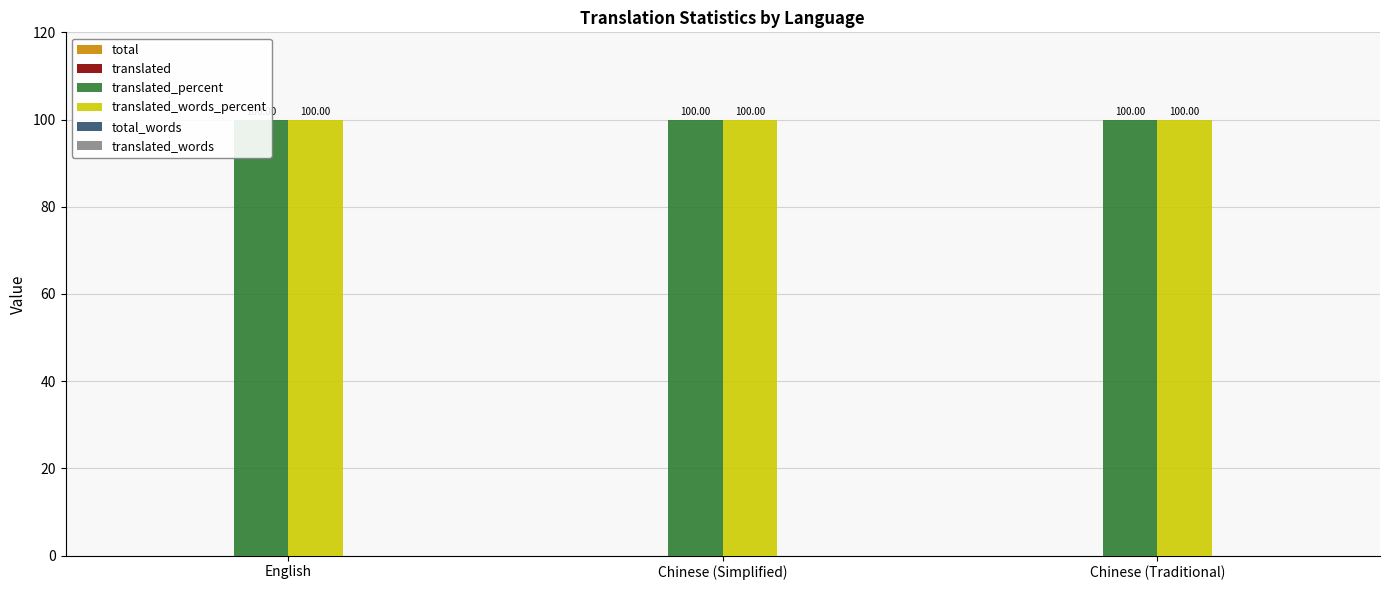

At English, list the series in order from smallest to largest.

total, translated, total_words, translated_words, translated_percent, translated_words_percent